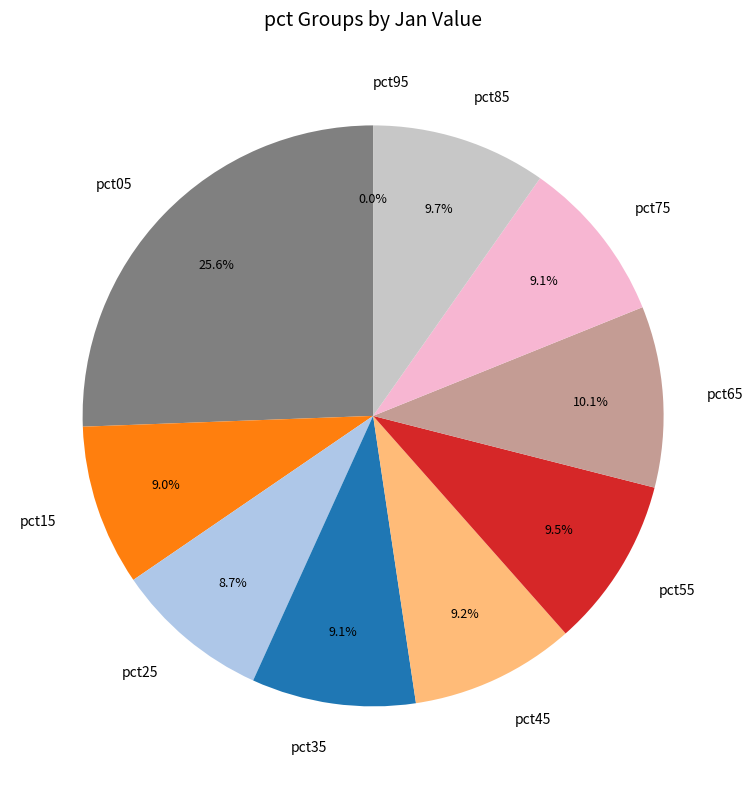

Which slice is the largest?

pct05